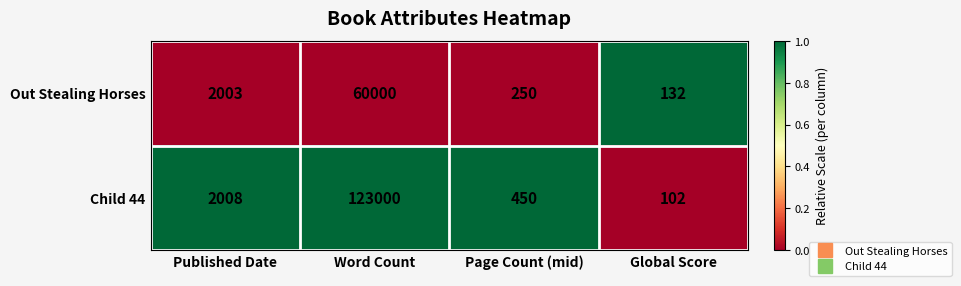

What is the approximate value of Out Stealing Horses at Global Score?

132